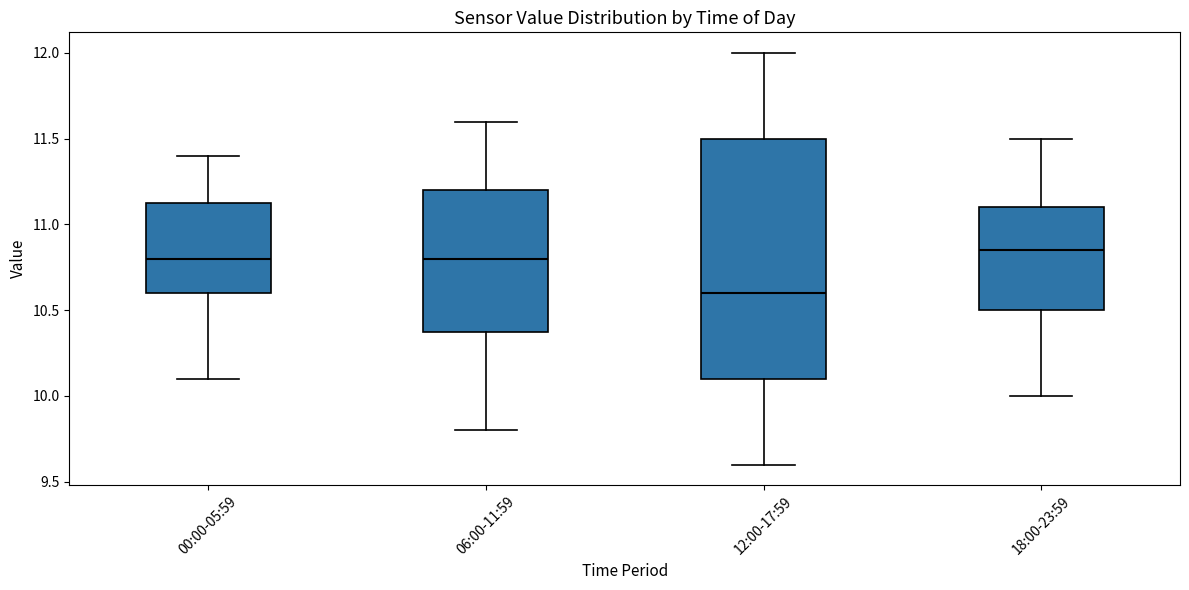

Where is the lower edge of the box for 06:00-11:59 on the y-axis? The values are not printed on the chart, so give them approximately, as read against the axis.

10.40